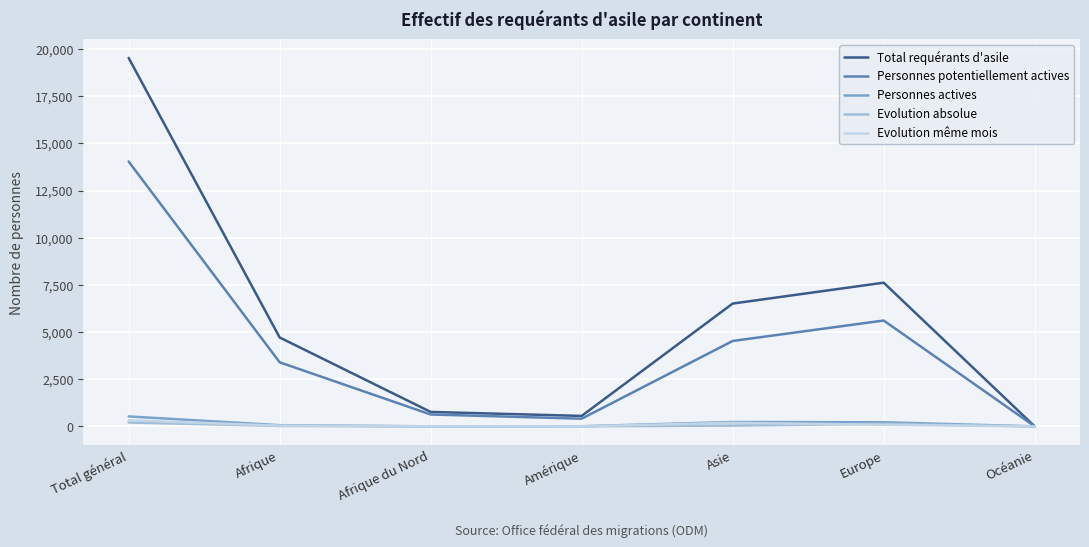

What are all the series names shown in the legend?

Total requérants d'asile, Personnes potentiellement actives, Personnes actives, Evolution absolue, Evolution même mois